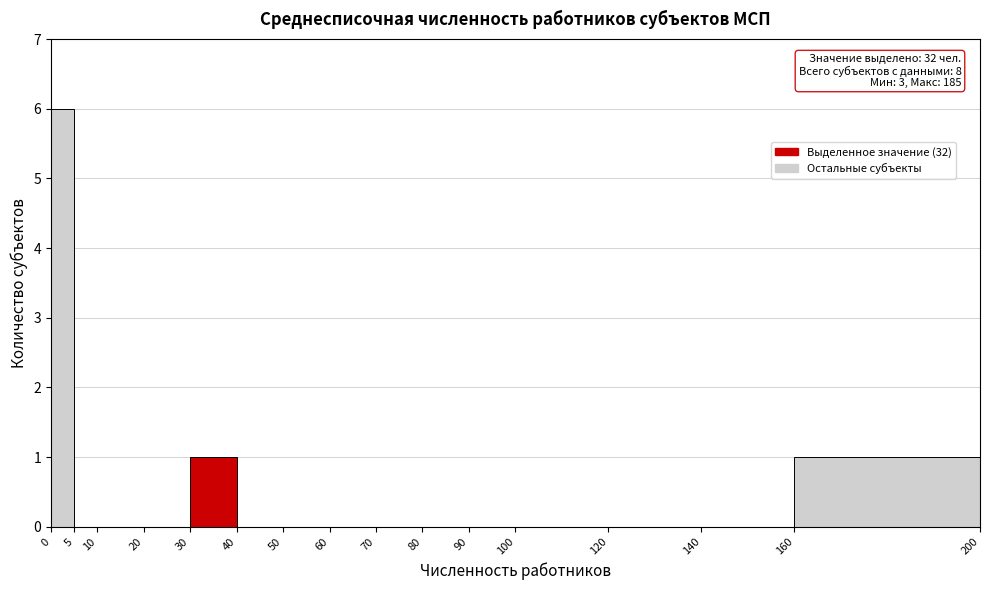

Which range on the x-axis has the tallest bar?

0 to 5